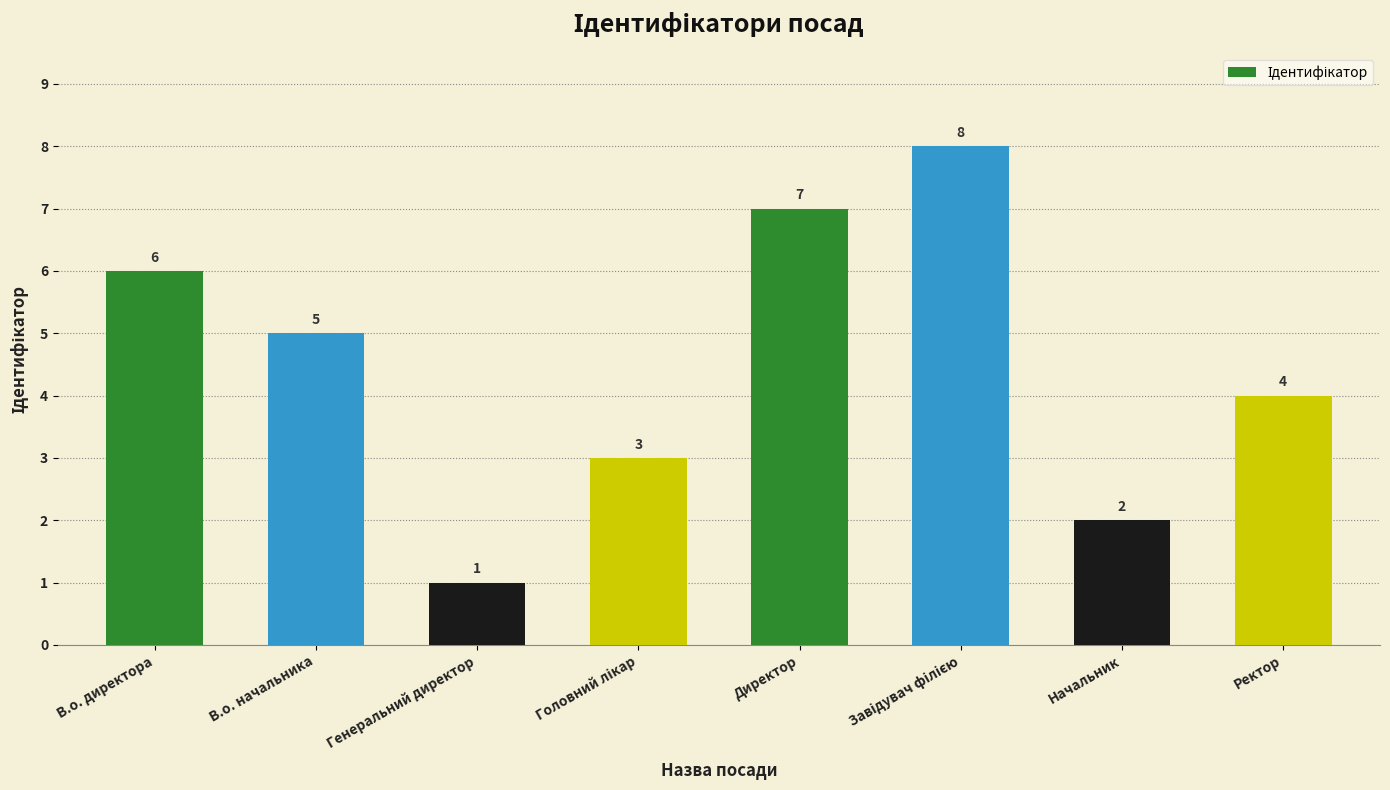

What is the sum of all values?

36